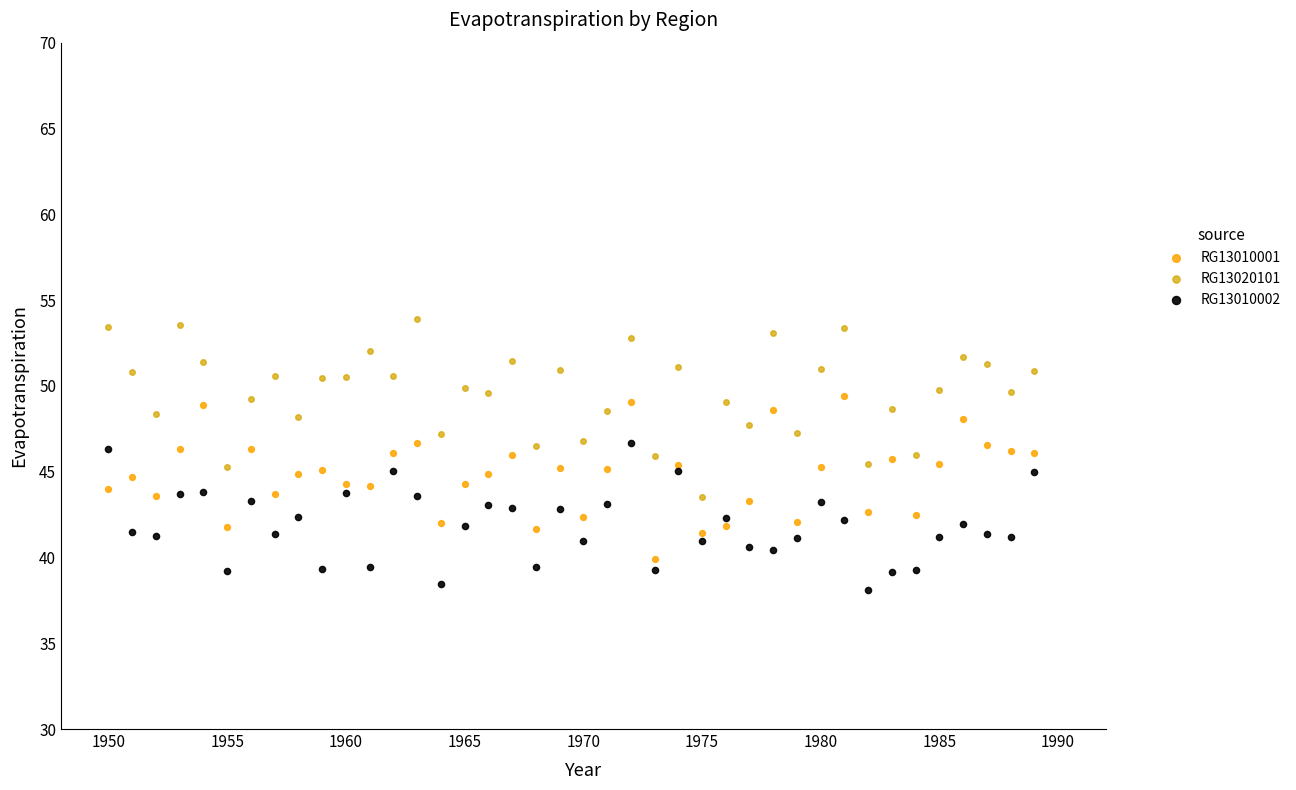

What are all the series names shown in the legend?

RG13010001, RG13020101, RG13010002